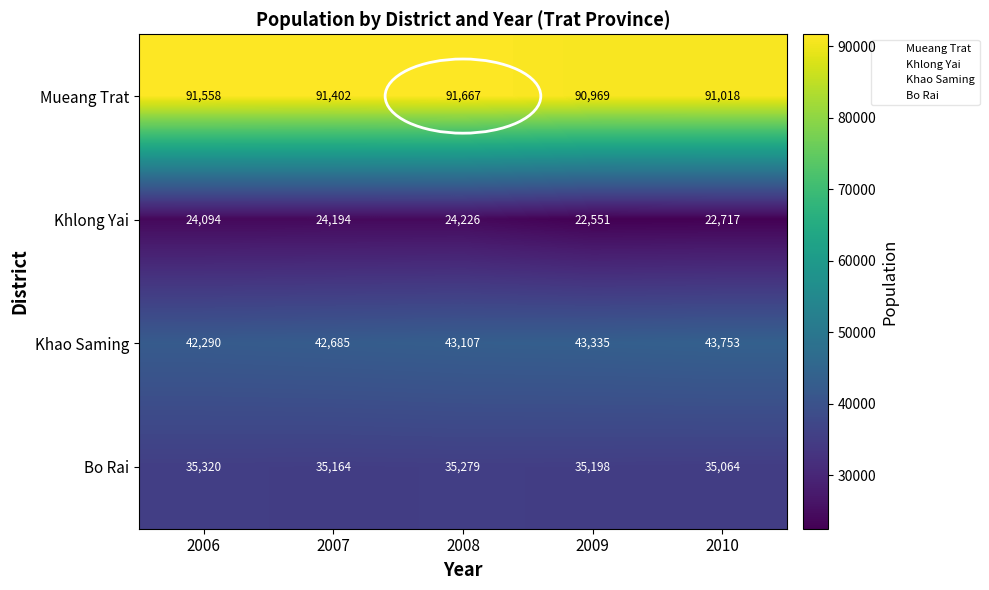

Between 2006 and 2008, which series saw the biggest shift?

Khao Saming